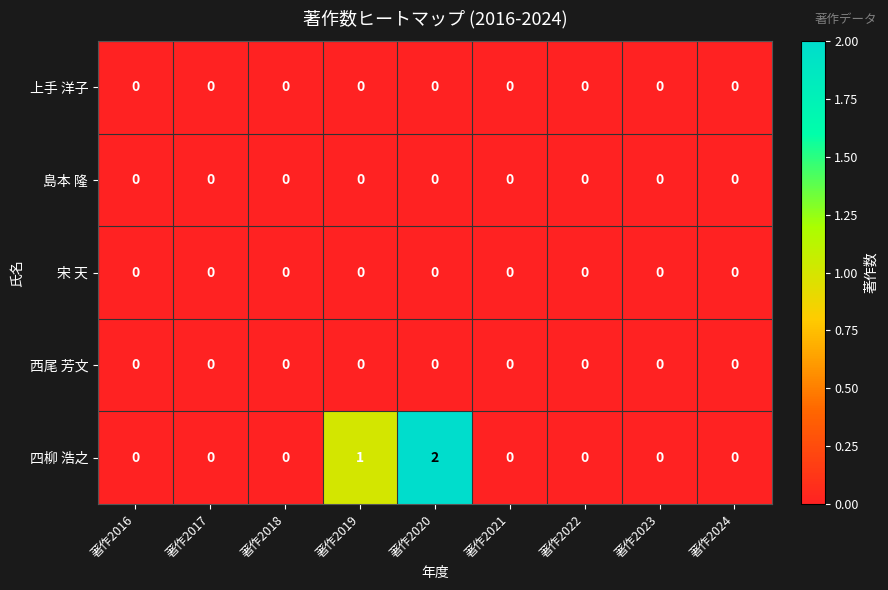

Which category has the highest value across all series?

著作2020